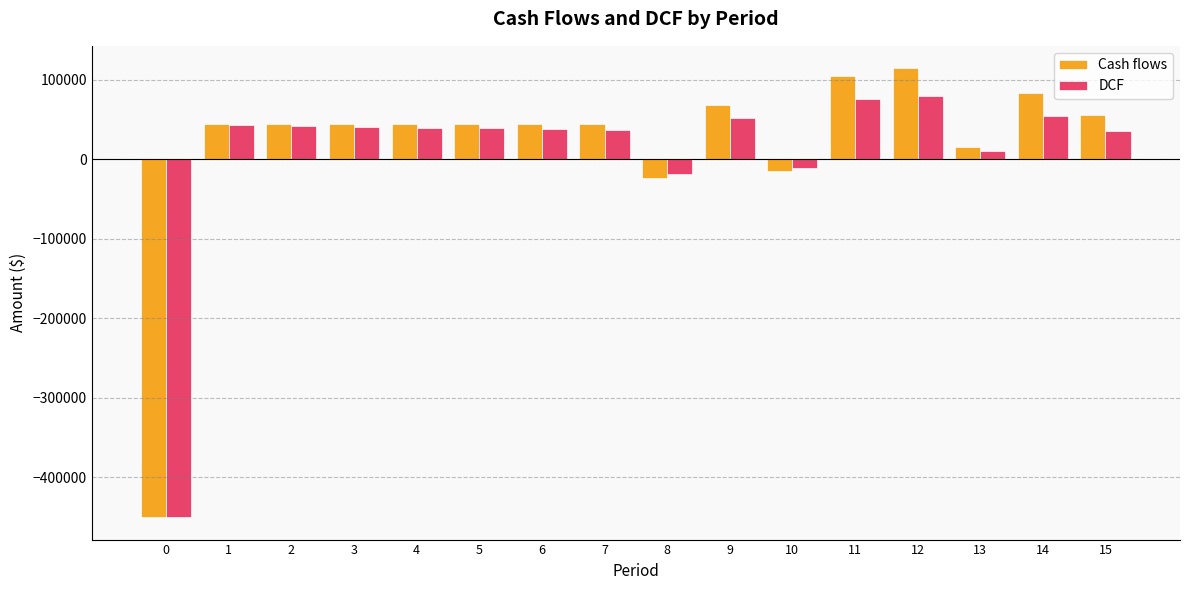

How many data points in Cash flows are less than 45000?

4